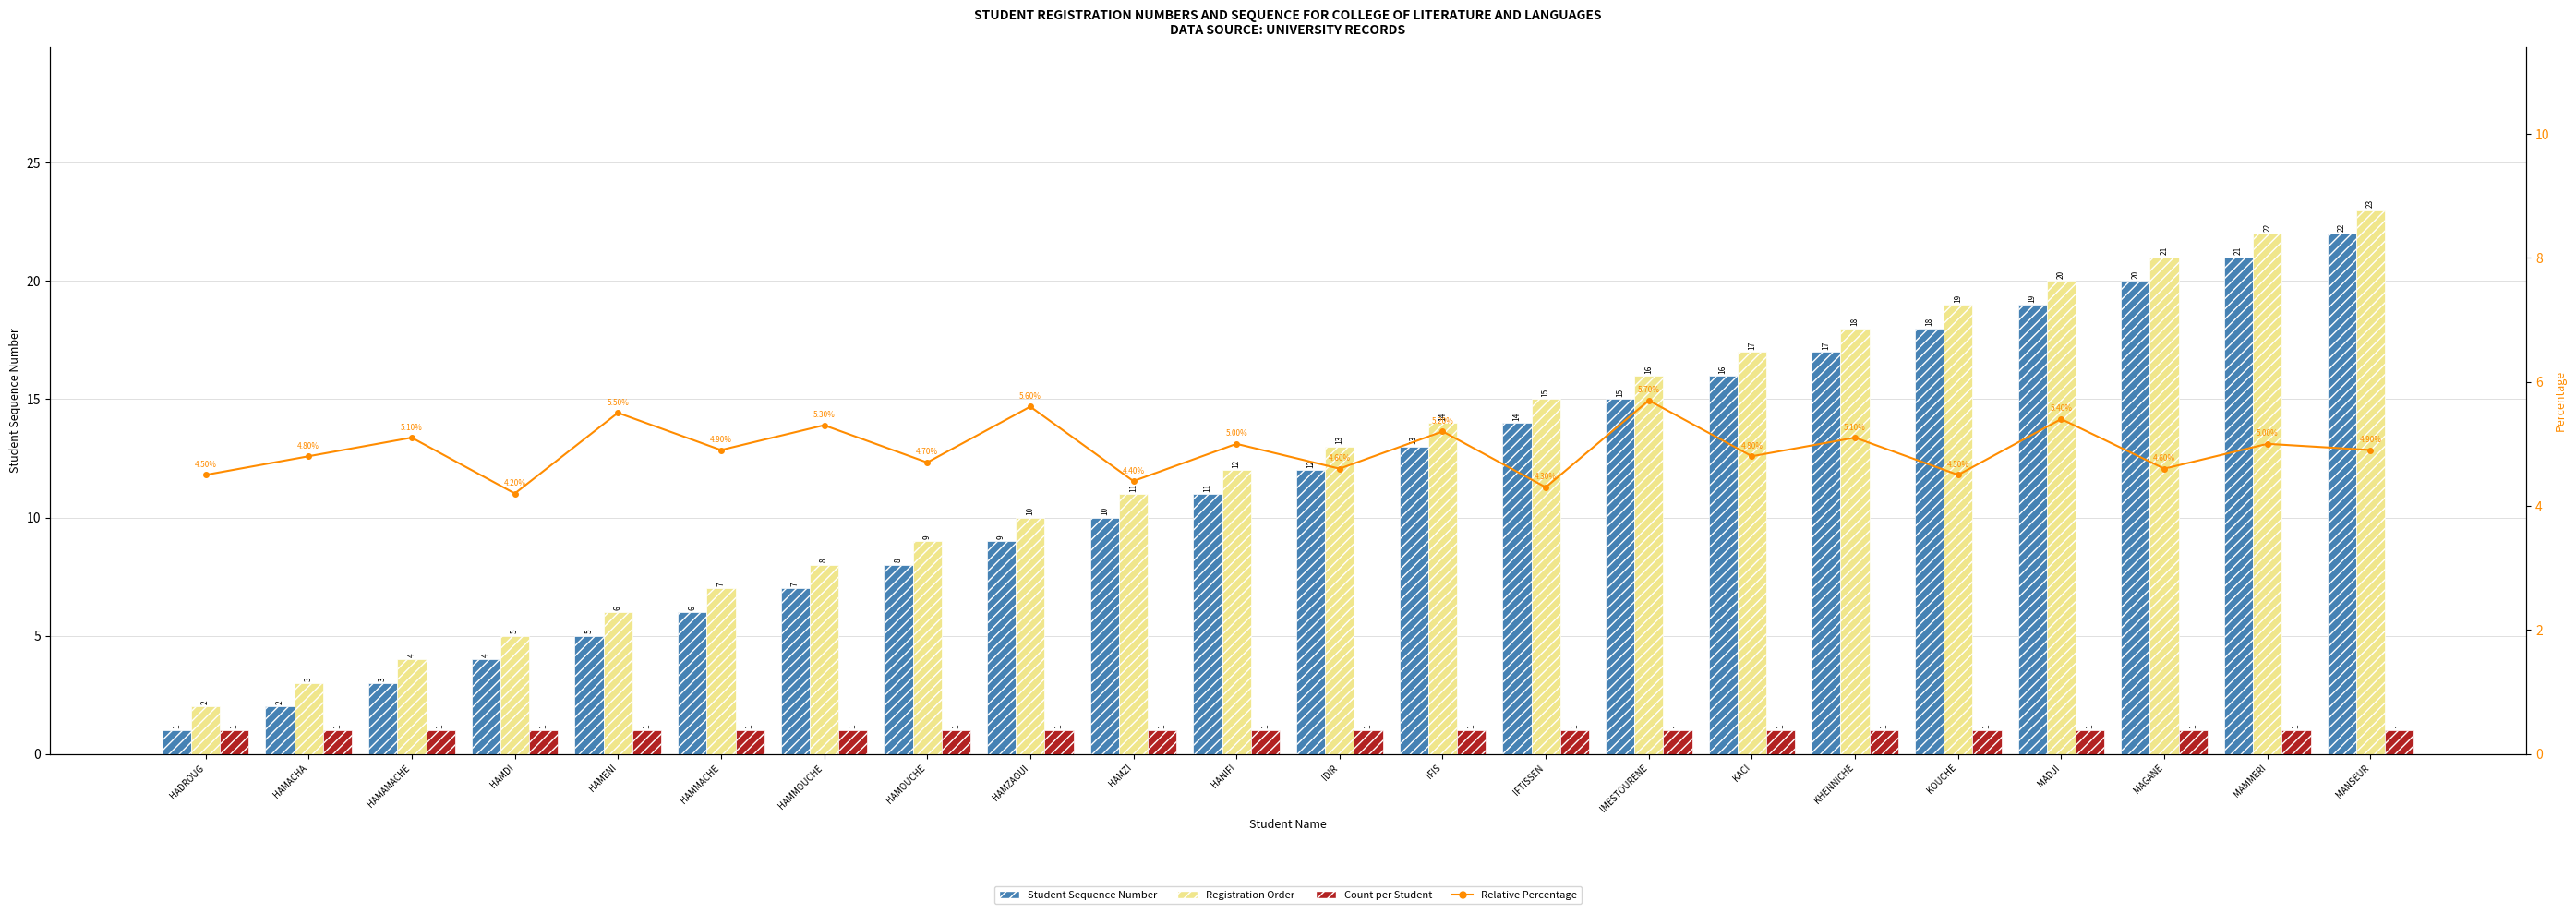

Rank the series at KOUCHE from highest to lowest value.

Registration Order, Student Sequence Number, Relative Percentage, Count per Student